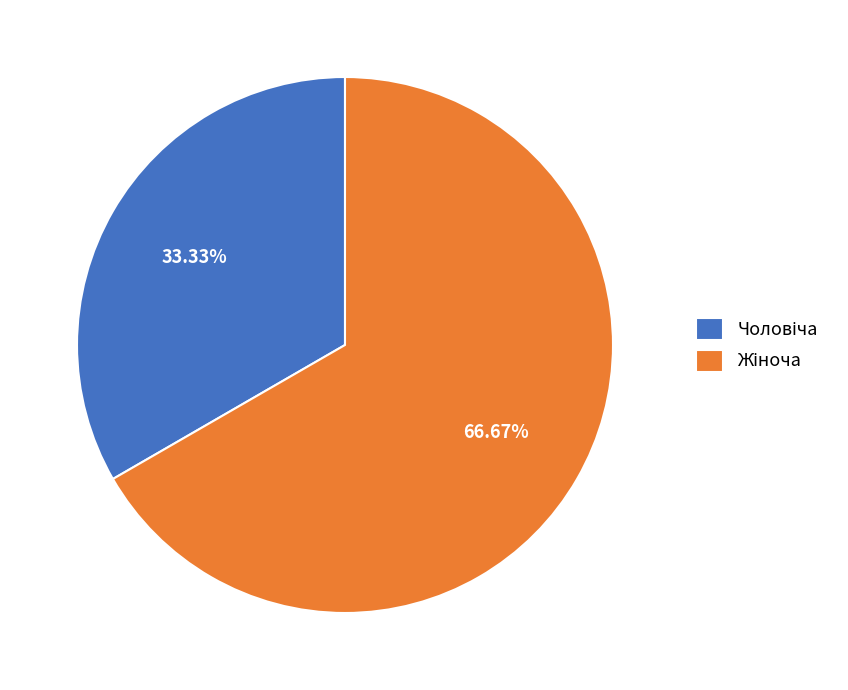

Is there any slice that represents more than half of the pie?

Yes